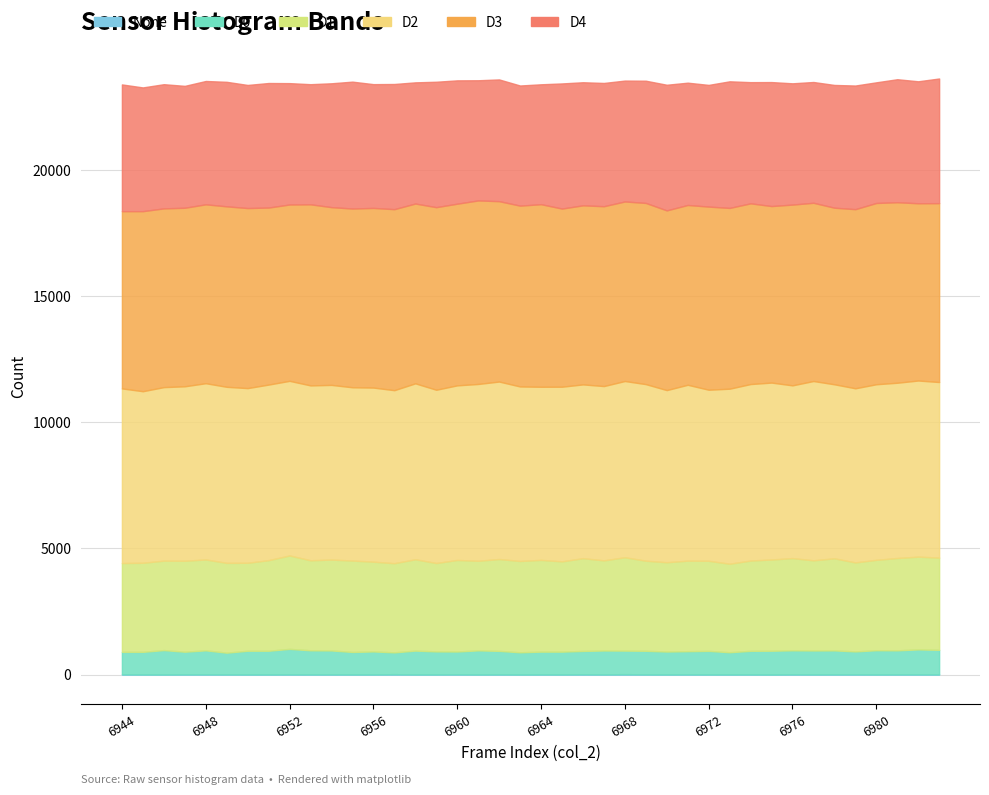

At which category is the sum across all series the highest?

6983